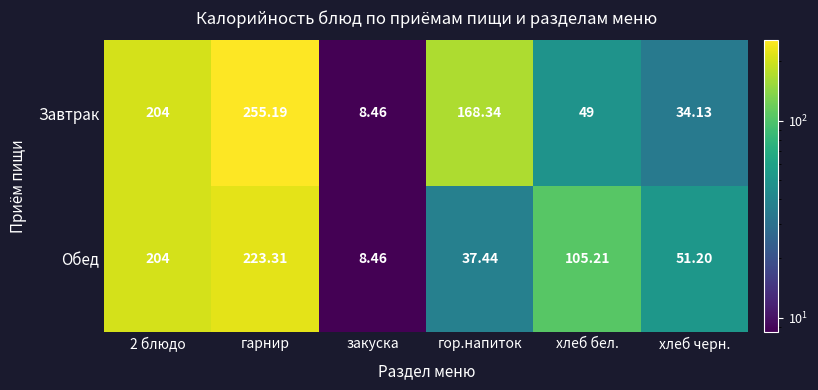

Between 2 блюдо and хлеб черн., which series saw the biggest shift?

Завтрак